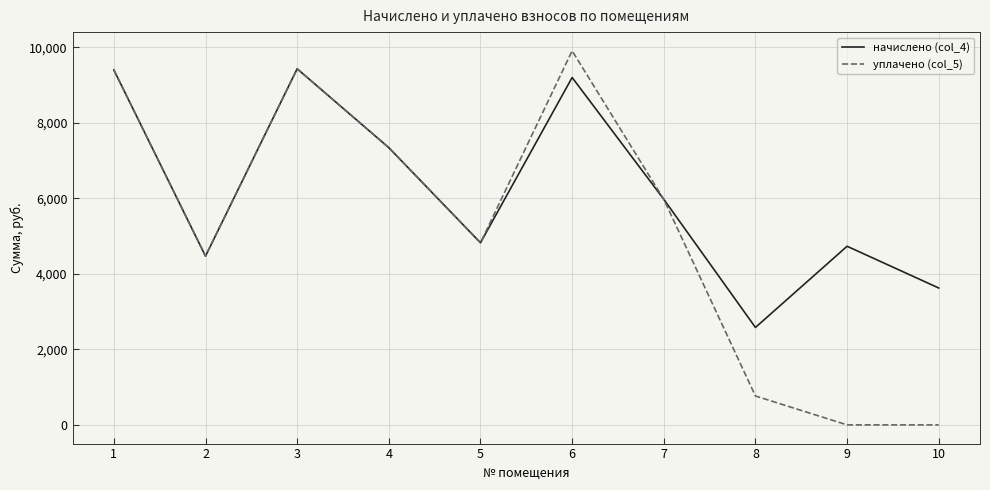

What is the difference between the maximum and minimum values in the начислено (col_4) series?

6850.6